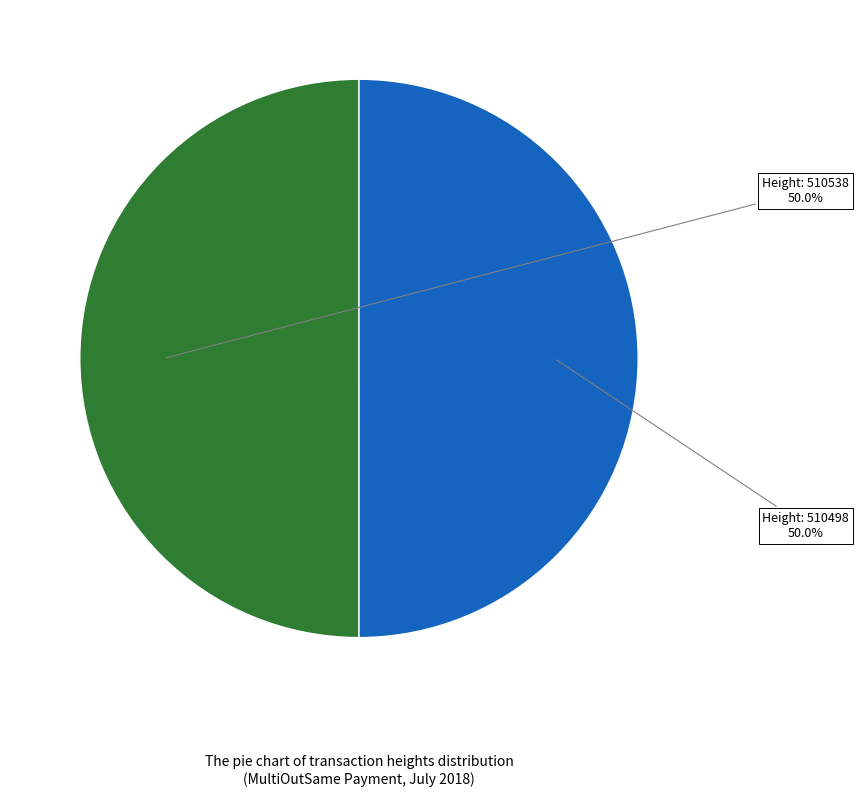

What is the ratio of the value at Height: 510538 to the value at Height: 510498?

1.0